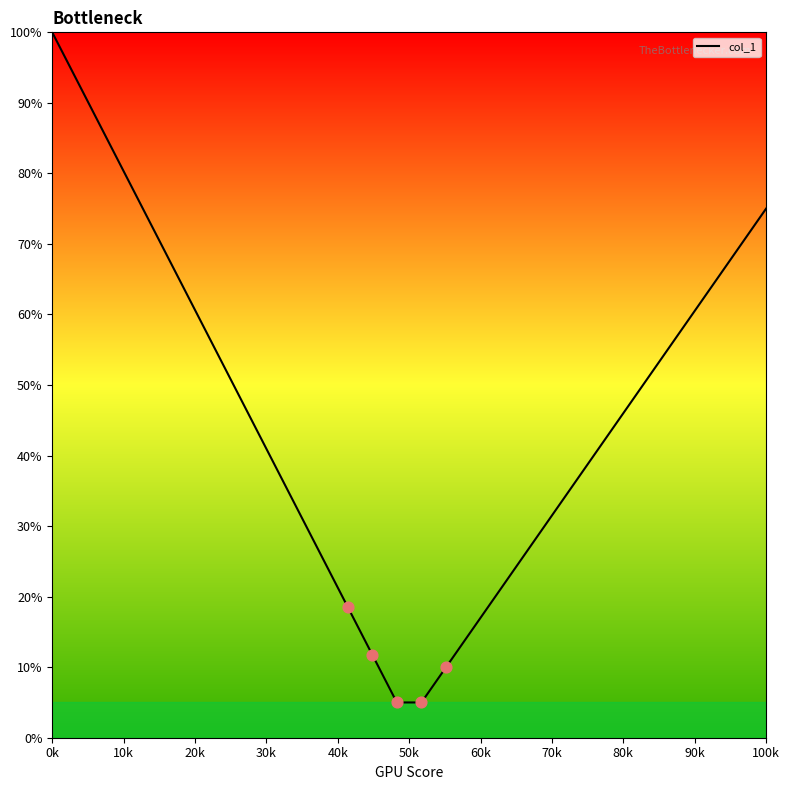

What is the maximum value shown in the chart?

100.0